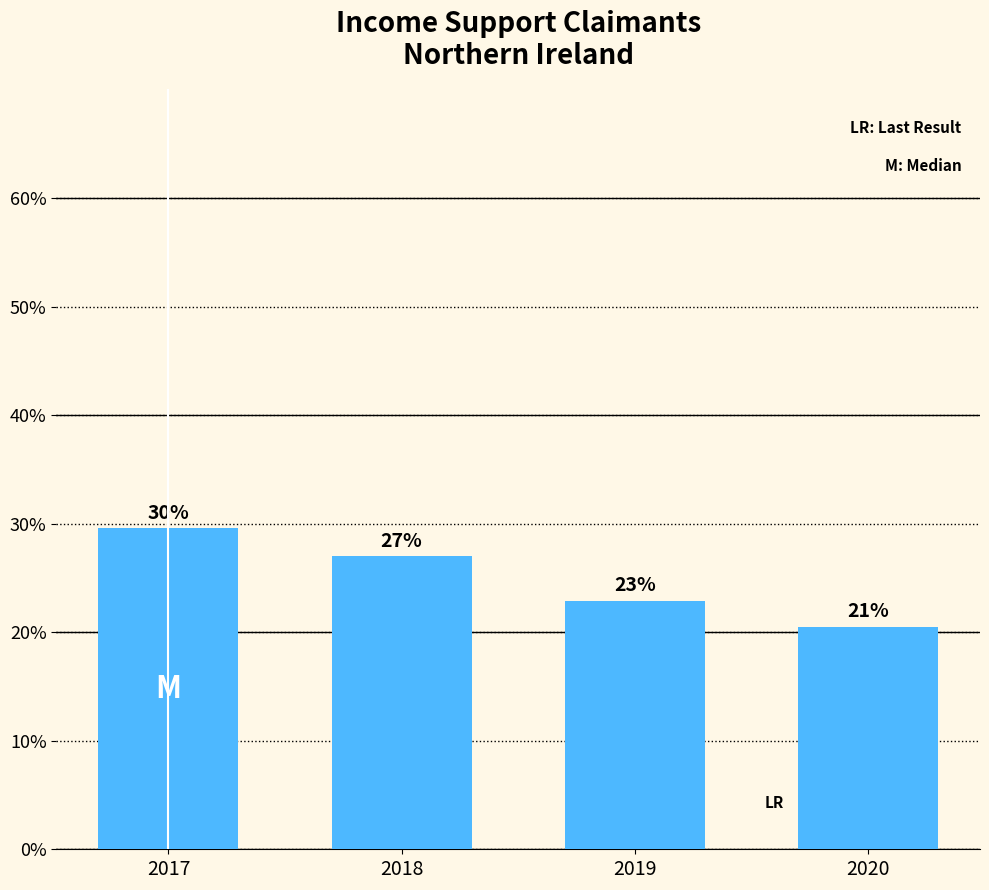

How many series are shown in this chart?

1